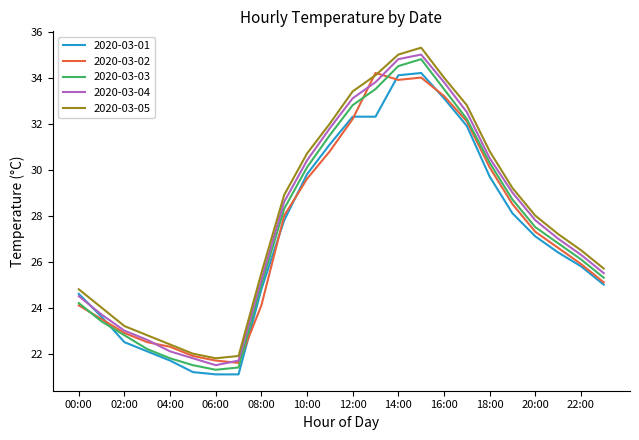

Reading left to right, transcribe all the data shown in this chart.

2020-03-01: 24.6	23.6	22.5	22.1	21.7	21.2	21.1	21.1	24.8	27.8	29.8	31.1	32.3	32.3	34.1	34.2	33.1	31.9	29.7	28.1	27.1	26.4	25.8	25.0
2020-03-02: 24.1	23.5	22.9	22.5	22.3	21.9	21.7	21.6	24.1	28.0	29.6	30.8	32.2	34.2	33.9	34.0	33.2	32.1	30.1	28.5	27.3	26.6	25.9	25.1
2020-03-03: 24.2	23.4	22.8	22.2	21.8	21.5	21.3	21.4	25.0	28.3	30.1	31.5	32.8	33.5	34.5	34.8	33.5	32.2	30.3	28.7	27.5	26.8	26.1	25.3
2020-03-04: 24.5	23.7	23.0	22.6	22.1	21.8	21.5	21.7	25.2	28.6	30.4	31.8	33.1	33.8	34.8	35.0	33.8	32.5	30.5	29.0	27.8	27.0	26.3	25.5
2020-03-05: 24.8	24.0	23.2	22.8	22.4	22.0	21.8	21.9	25.5	28.9	30.7	32.0	33.4	34.1	35.0	35.3	34.0	32.8	30.8	29.2	28.0	27.2	26.5	25.7